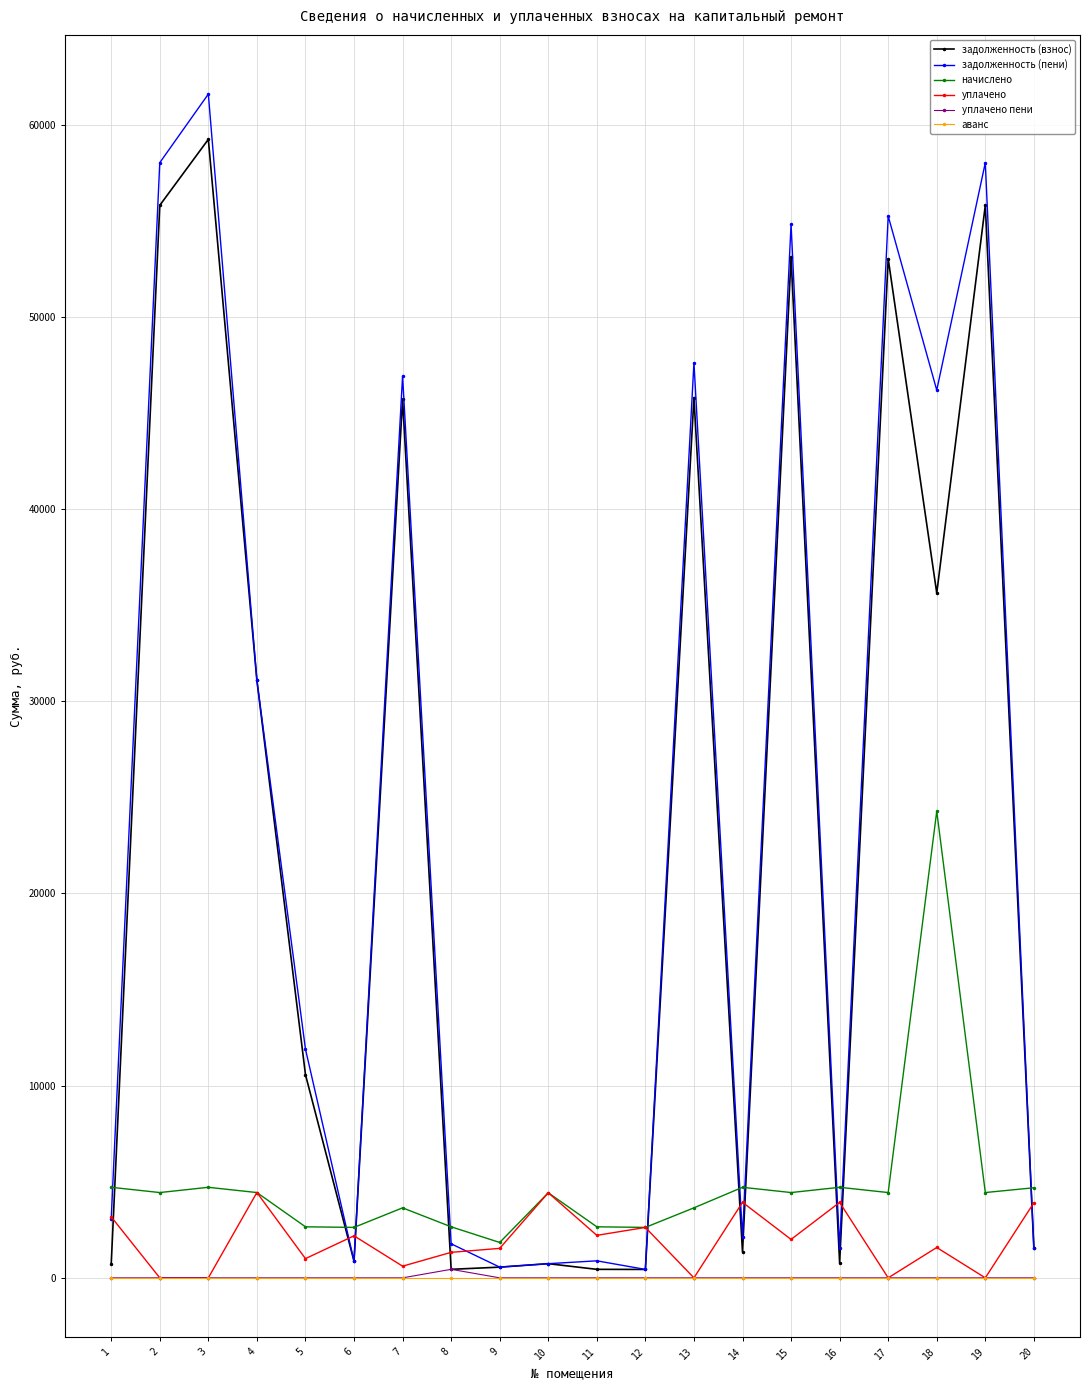

What is the value of the задолженность (взнос) point at the 2nd from the left?

55805.3